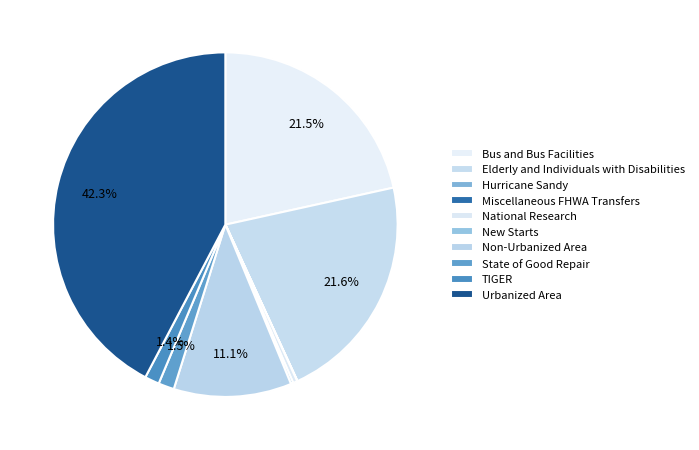

To the nearest percent, what is the combined percentage of Non-Urbanized Area and Hurricane Sandy?

11%